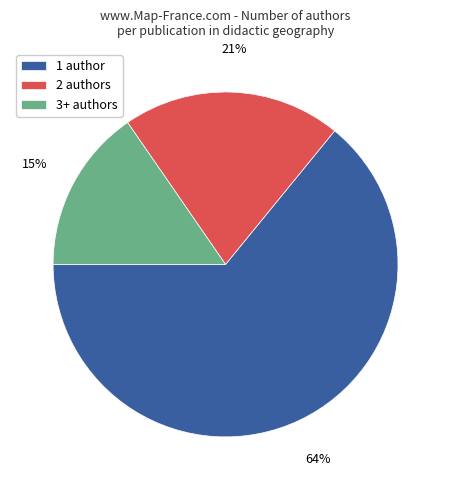

To the nearest percent, what percentage of the pie is 3+ authors?

15%